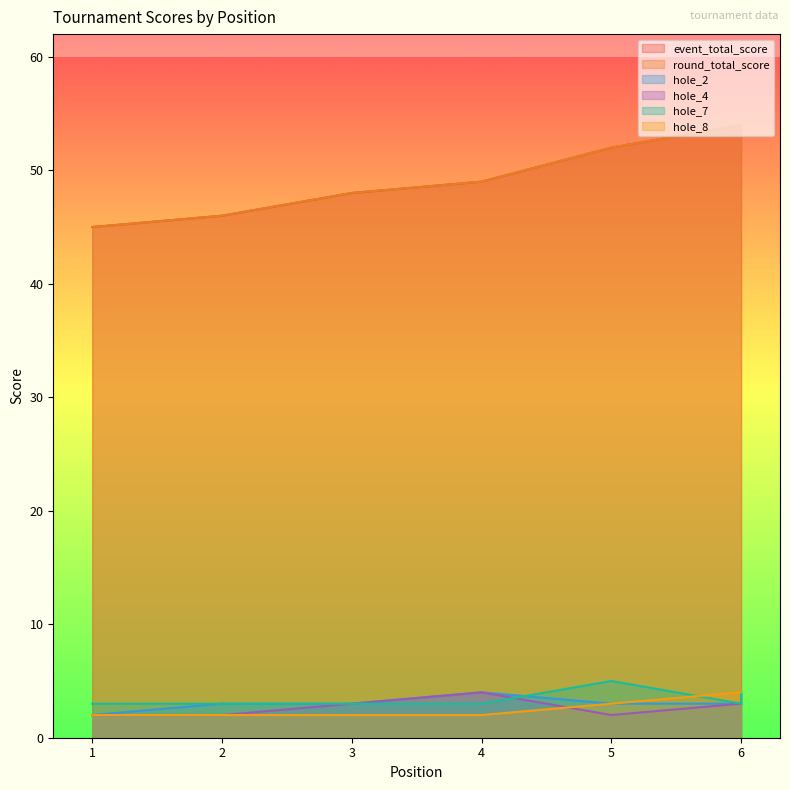

At which category is the sum across all series the highest?

6